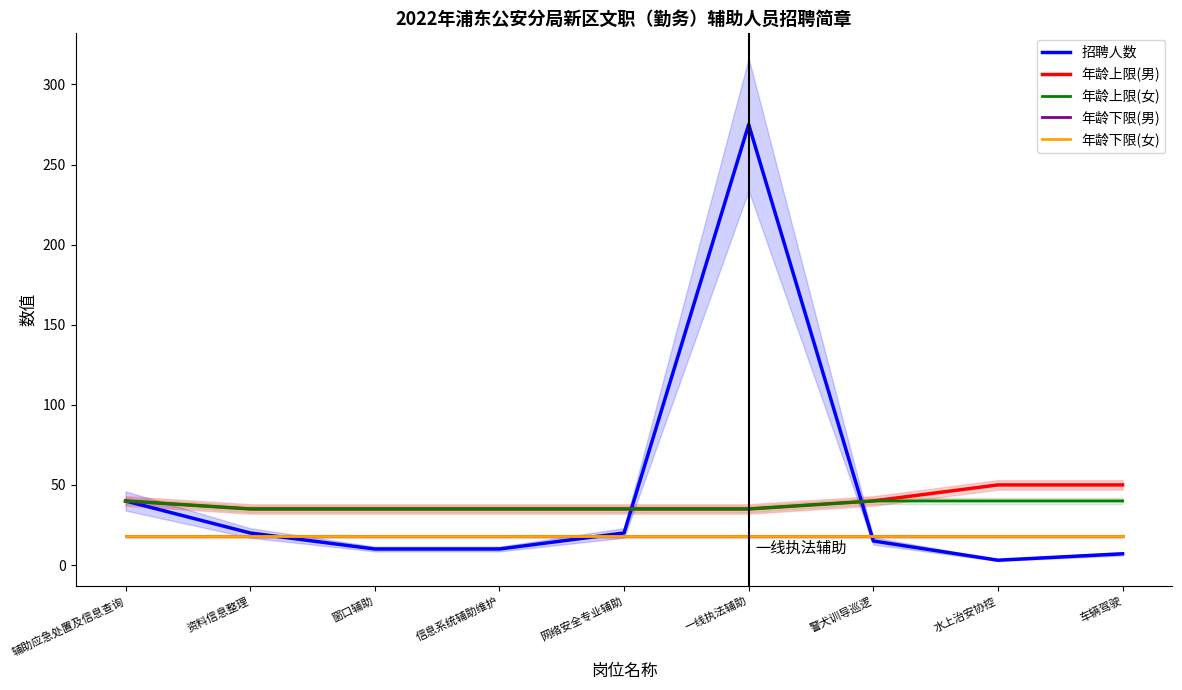

Which series has the largest range (max minus min)?

招聘人数